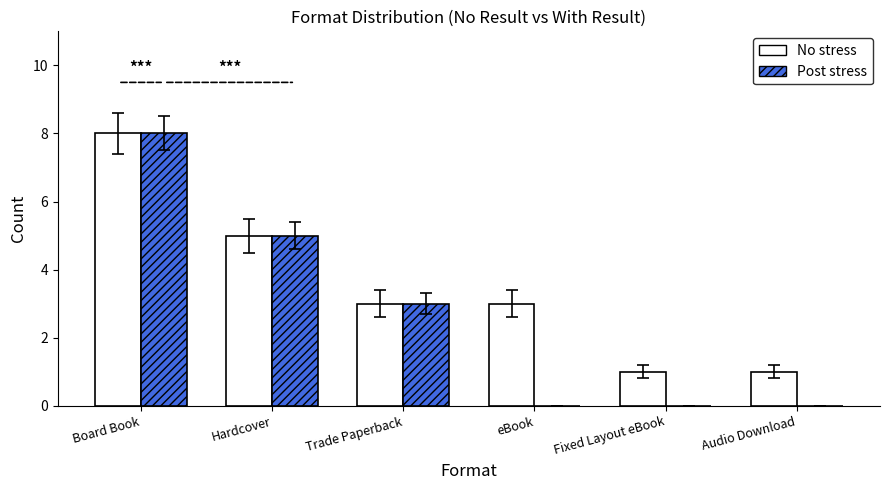

At which category is the sum across all series the highest?

Board Book